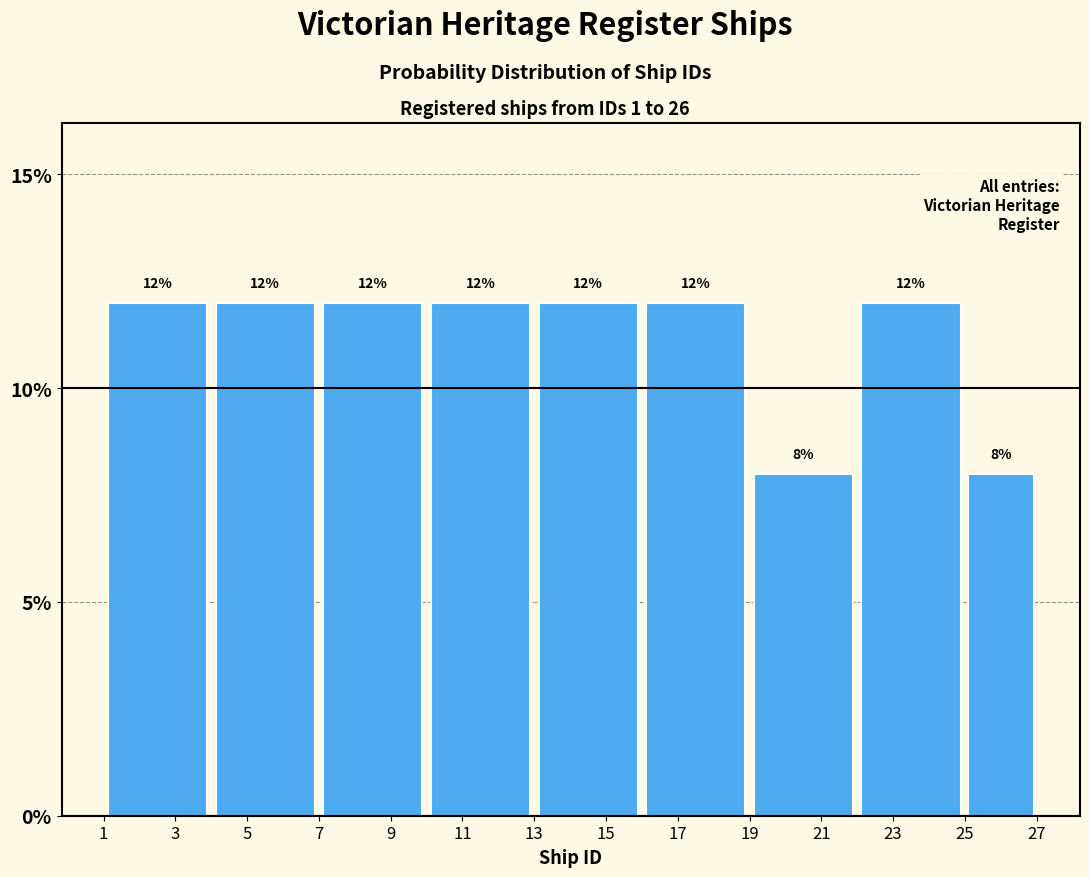

Reading left to right, transcribe this chart: for each bar, give the range it covers on the x-axis and its height.

1 to 4: 12
4 to 7: 12
7 to 10: 12
10 to 13: 12
13 to 16: 12
16 to 19: 12
19 to 22: 8
22 to 25: 12
25 to 27: 8